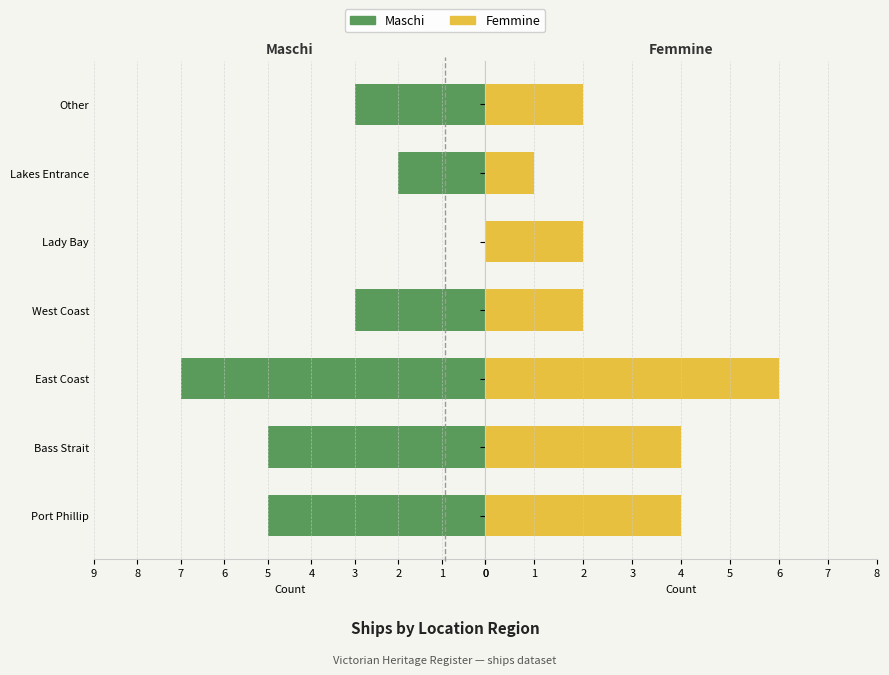

What is the greatest value displayed?

7